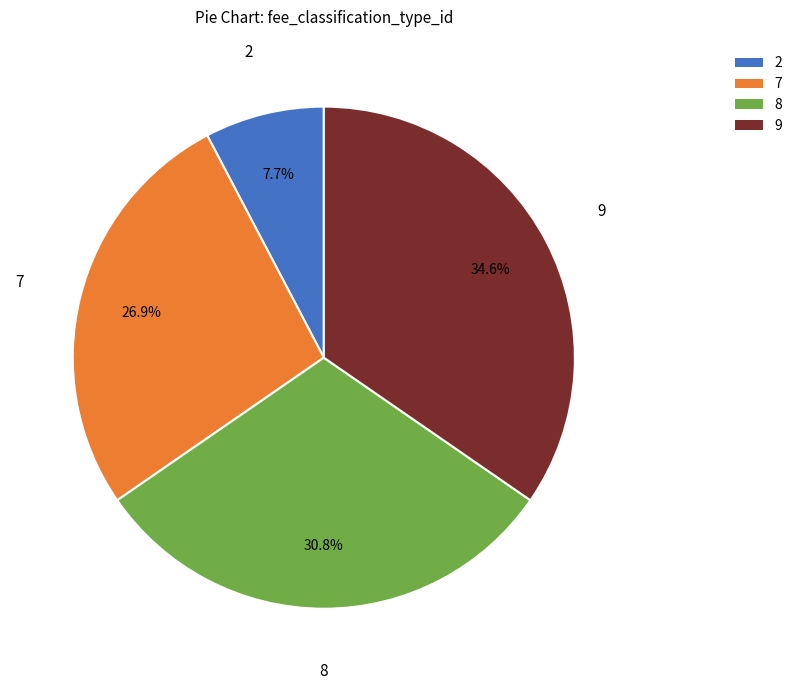

Is there a majority slice in this chart?

No